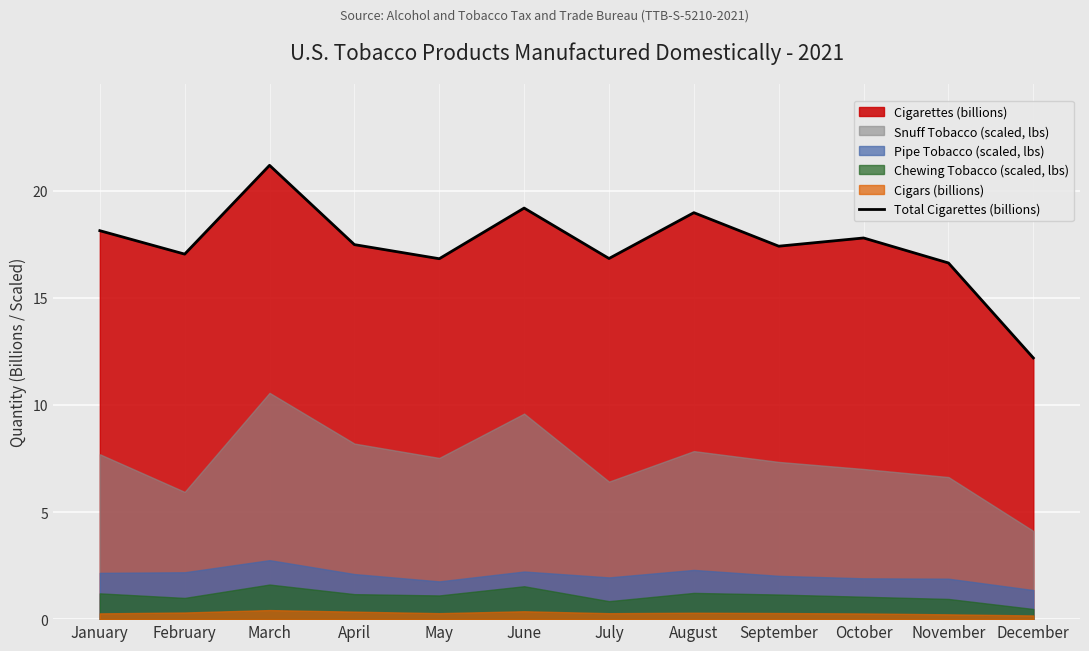

Which category has the lowest value across all series?

December